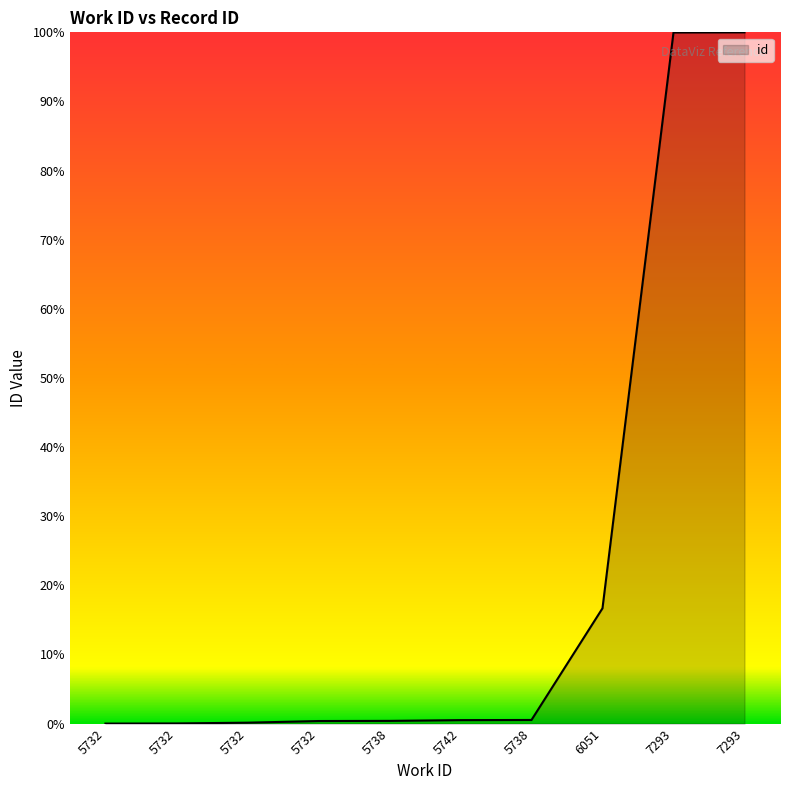

Does the chart display data point markers on the line(s)?

No